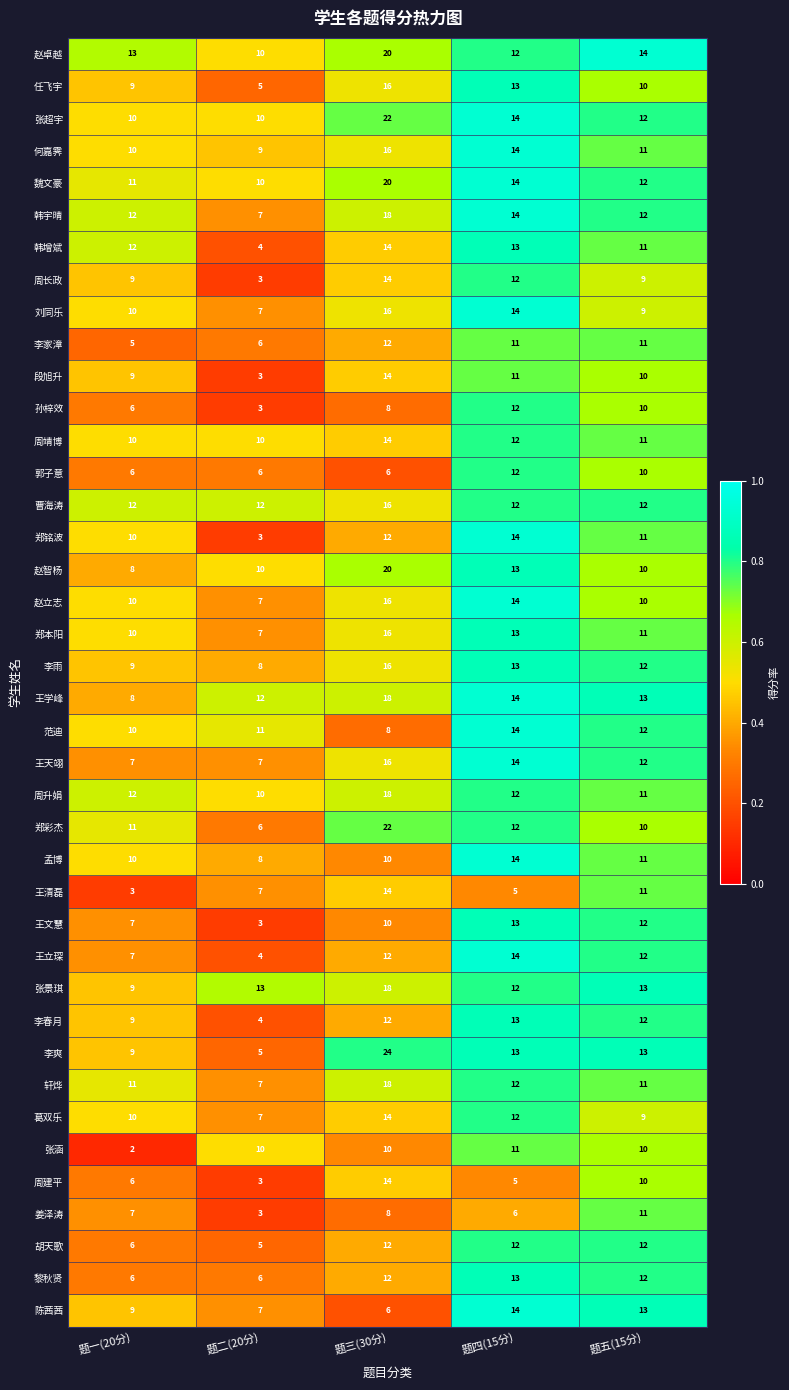

Which series has the largest total across all categories?

赵卓越